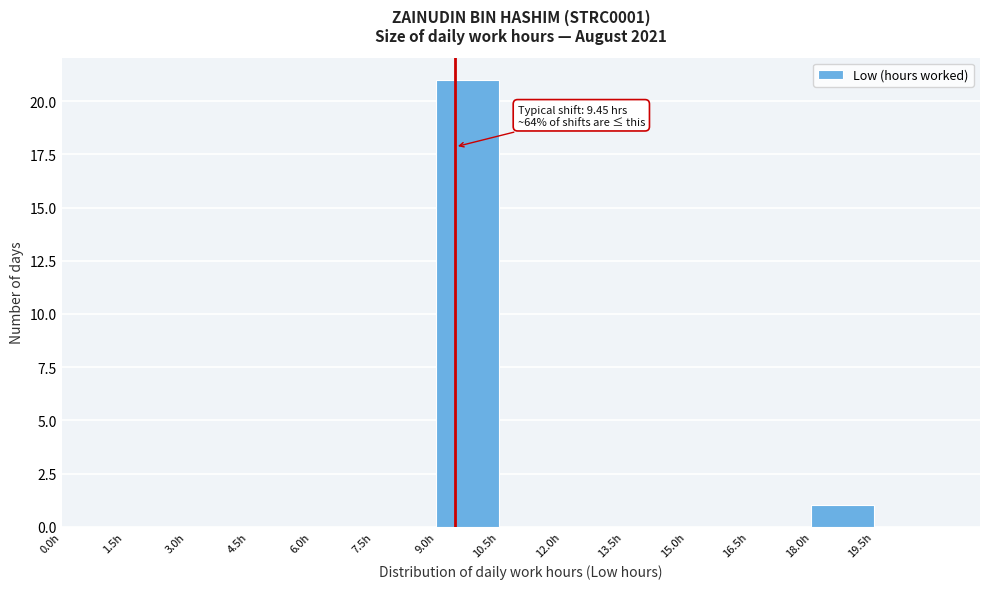

Which range on the x-axis has the tallest bar?

9.0 to 10.5